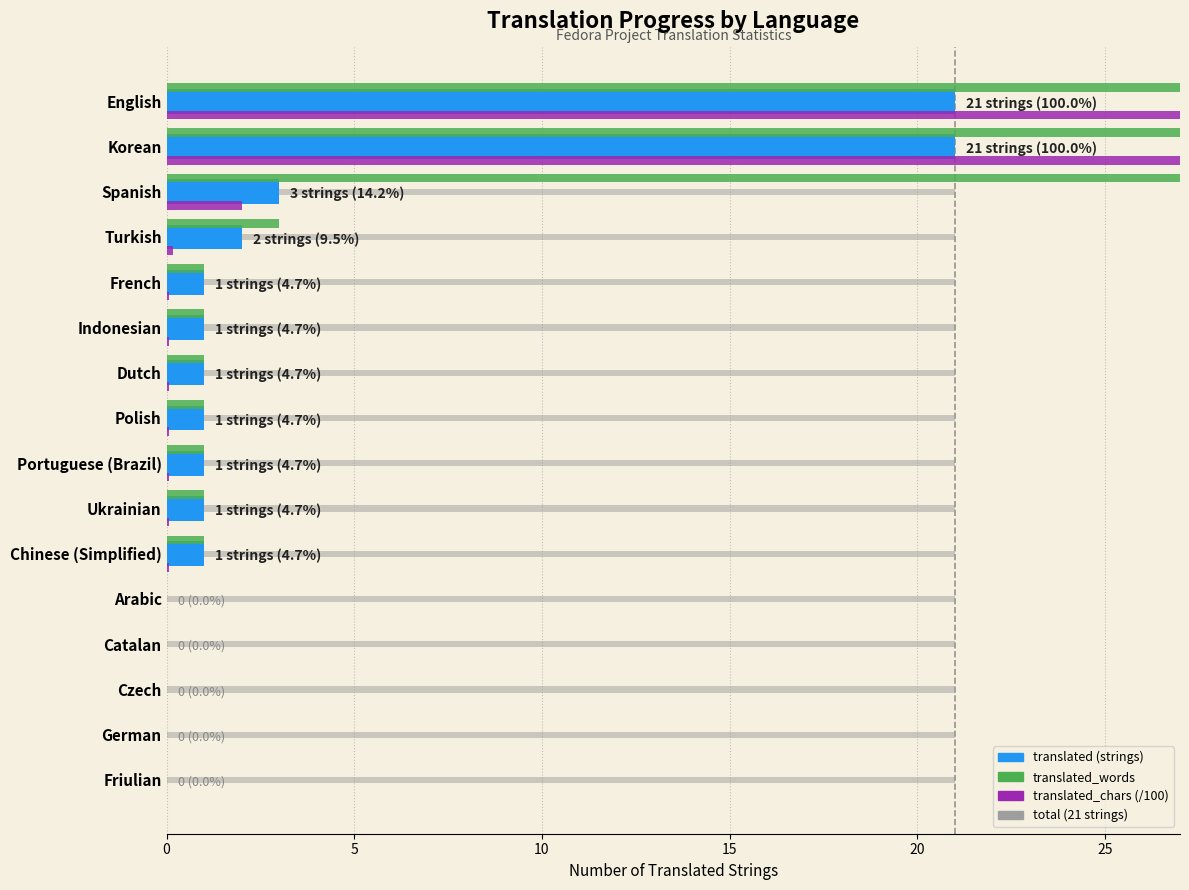

What are all the series names shown in the legend?

translated, translated_words, translated_chars, total